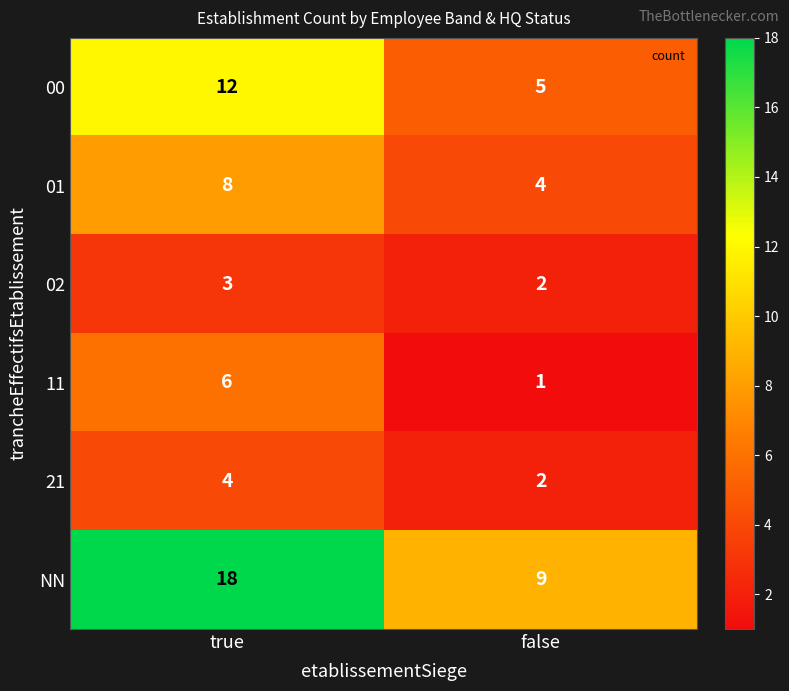

What is the total value across all series at true?

51